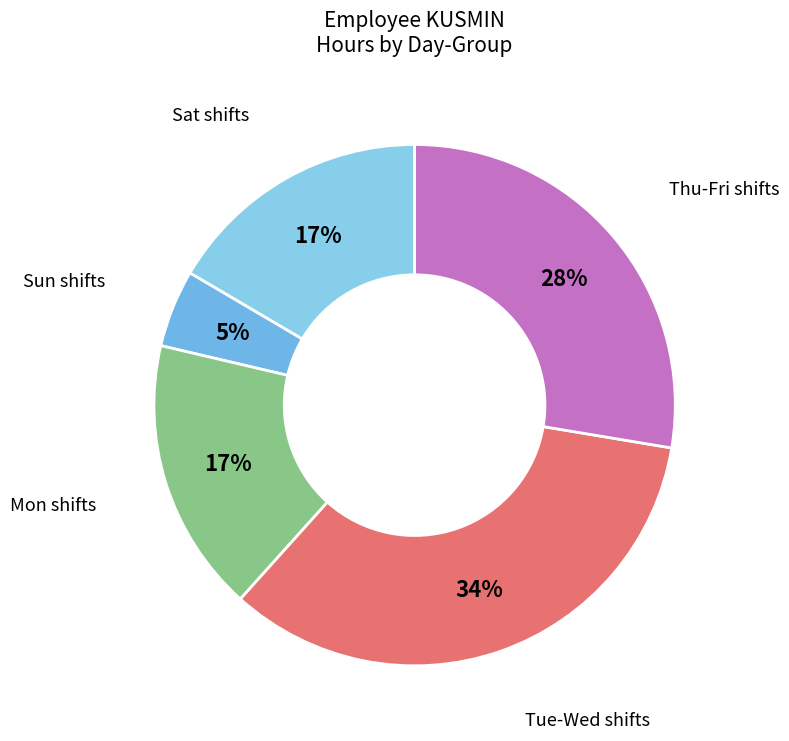

Count the number of slices in the pie.

5